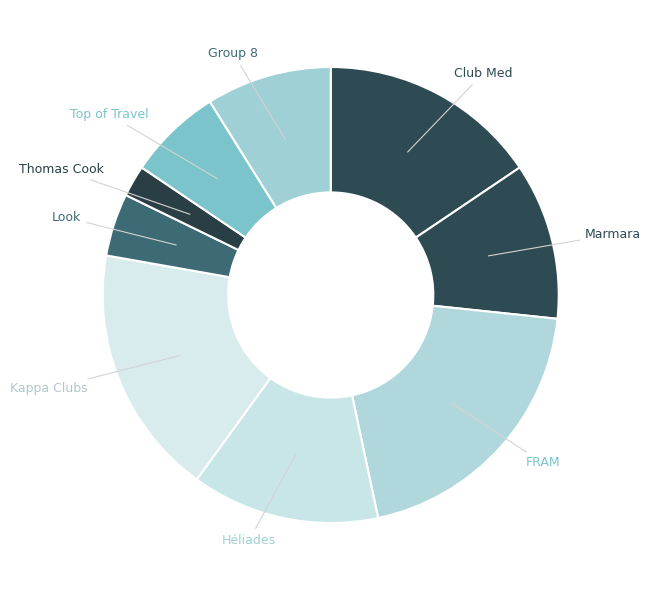

How many segments does this pie chart have?

9